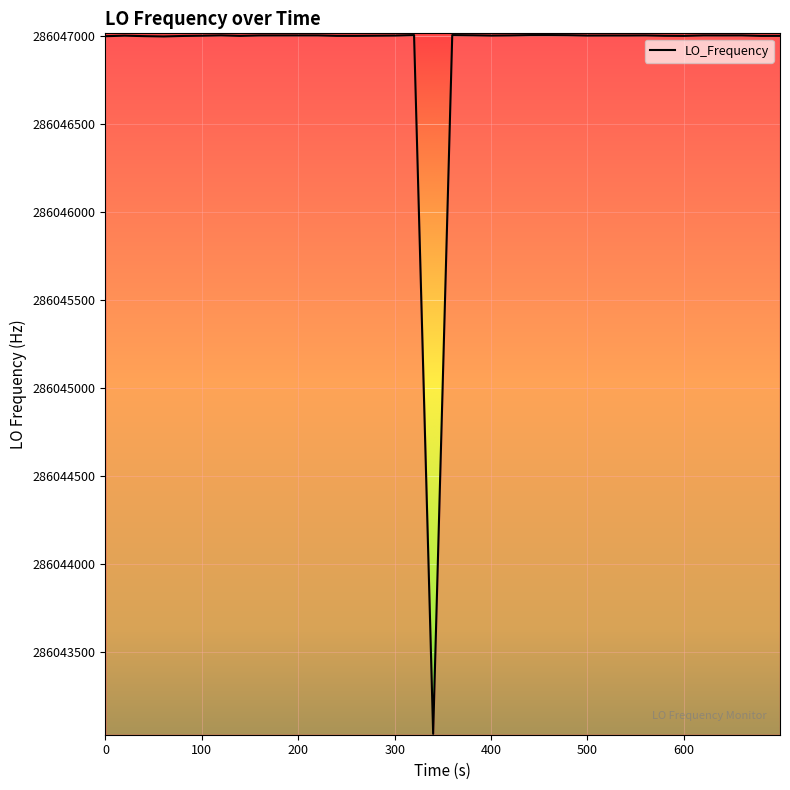

What is the difference between the maximum and minimum values?

3970.8